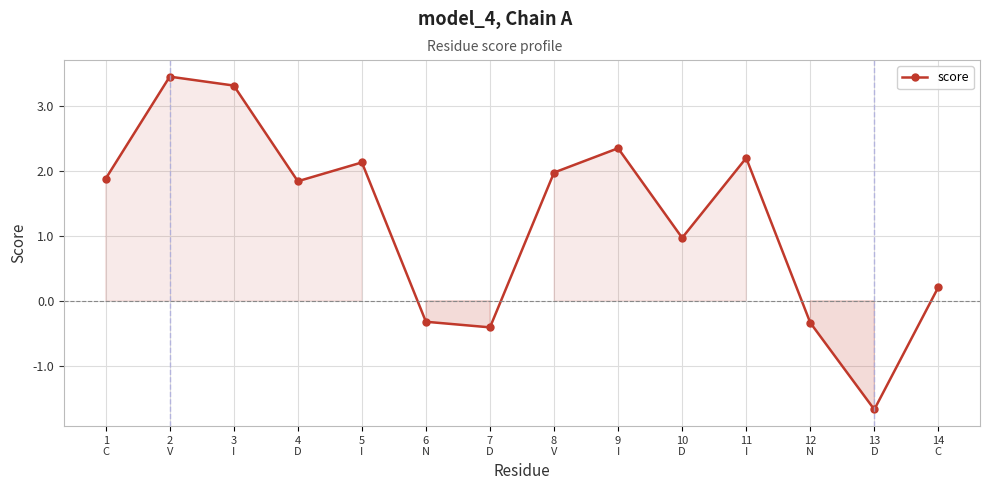

Reading left to right, list all the values displayed in this chart.

1.9	3.5	3.3	1.8	2.1	-0.3	-0.4	2.0	2.4	1.0	2.2	-0.3	-1.7	0.2